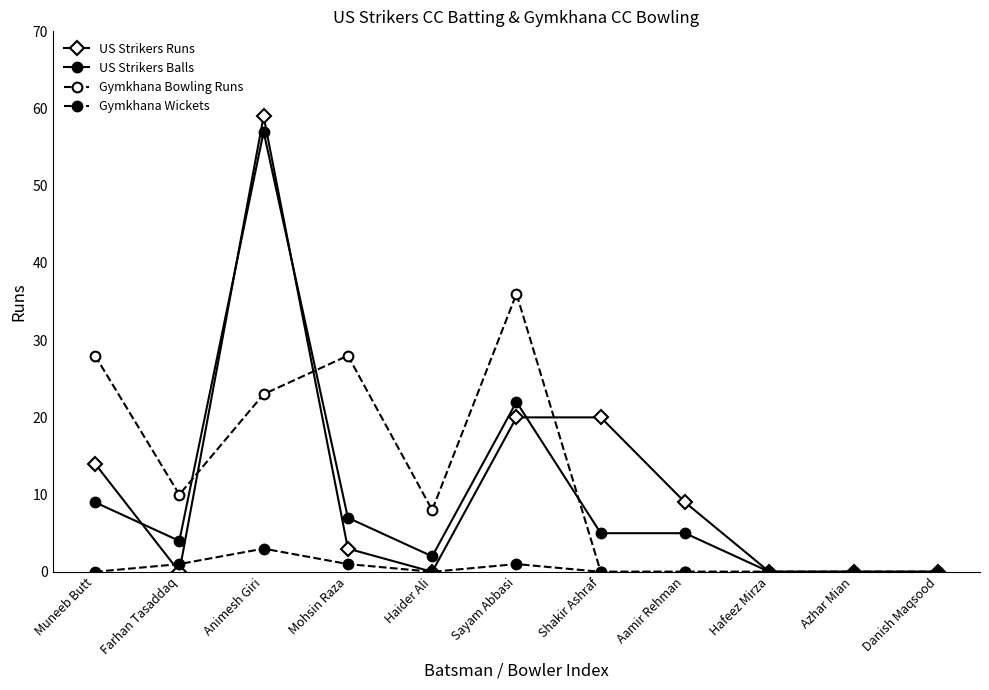

What position from the left is Muneeb Butt?

1